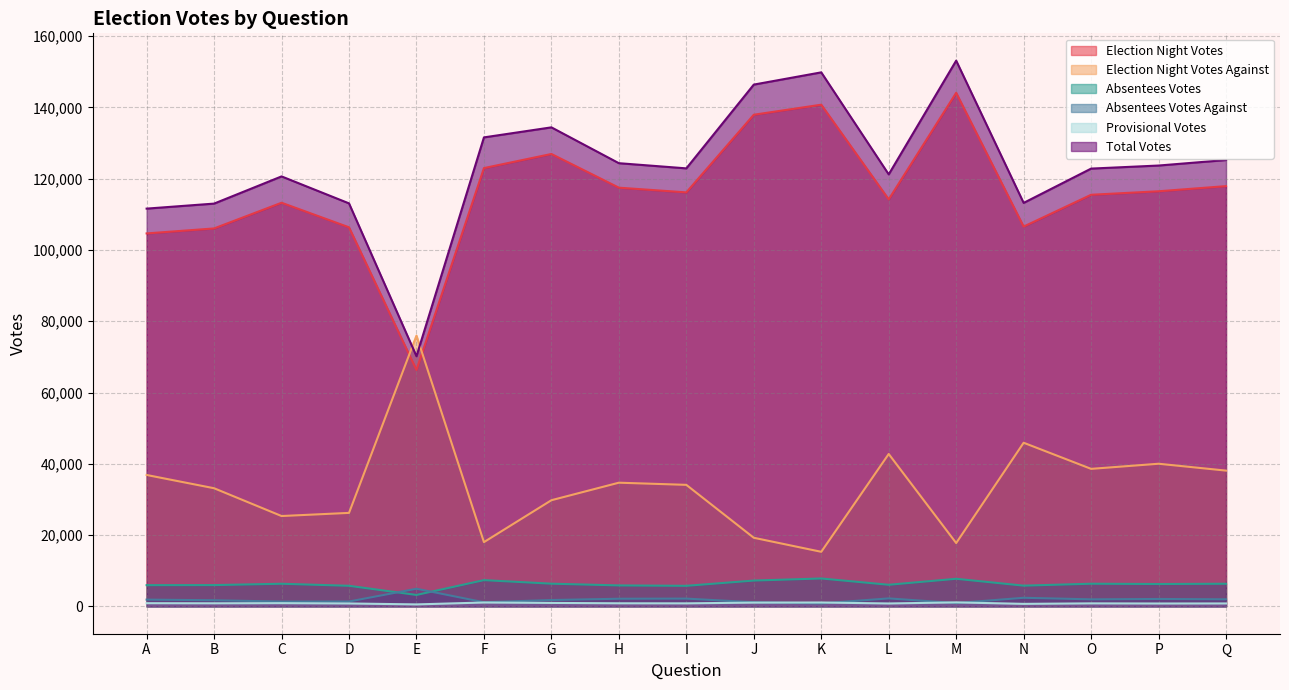

Is it true that Total Votes equals 164470 at Q?

False